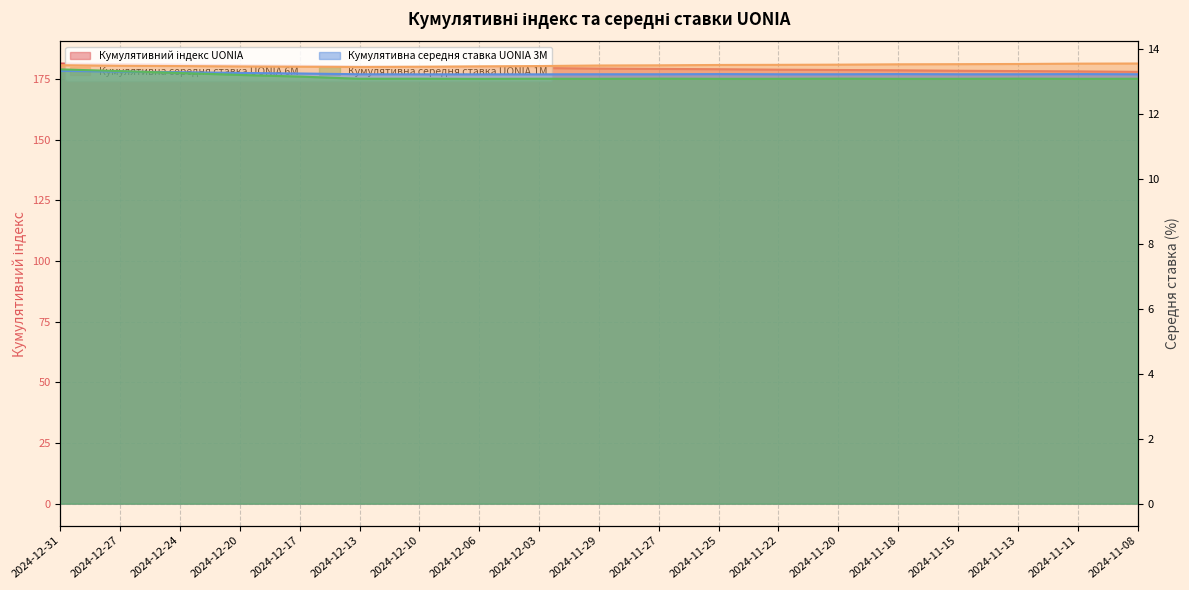

Reading right to left, extract all data points from this chart.

Кумулятивний індекс UONIA: 177.9	178.1	178.2	178.3	178.5	178.7	178.8	179.0	179.1	179.2	179.5	179.7	179.9	180.1	180.4	180.6	180.9	181.1	181.3
Кумулятивна середня ставка UONIA 6M: 13.5	13.5	13.5	13.5	13.5	13.5	13.5	13.5	13.5	13.5	13.5	13.5	13.4	13.4	13.4	13.4	13.5	13.5	13.5
Кумулятивна середня ставка UONIA 3M: 13.2	13.2	13.2	13.2	13.2	13.2	13.2	13.2	13.2	13.2	13.2	13.2	13.2	13.2	13.2	13.2	13.3	13.3	13.3
Кумулятивна середня ставка UONIA 1M: 13.1	13.1	13.1	13.1	13.1	13.1	13.1	13.1	13.1	13.1	13.1	13.1	13.1	13.1	13.1	13.2	13.2	13.3	13.4